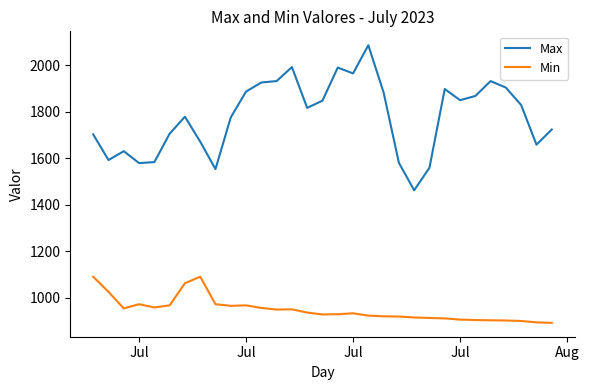

True or false: Min has more than 1 points higher than both neighbors.

True